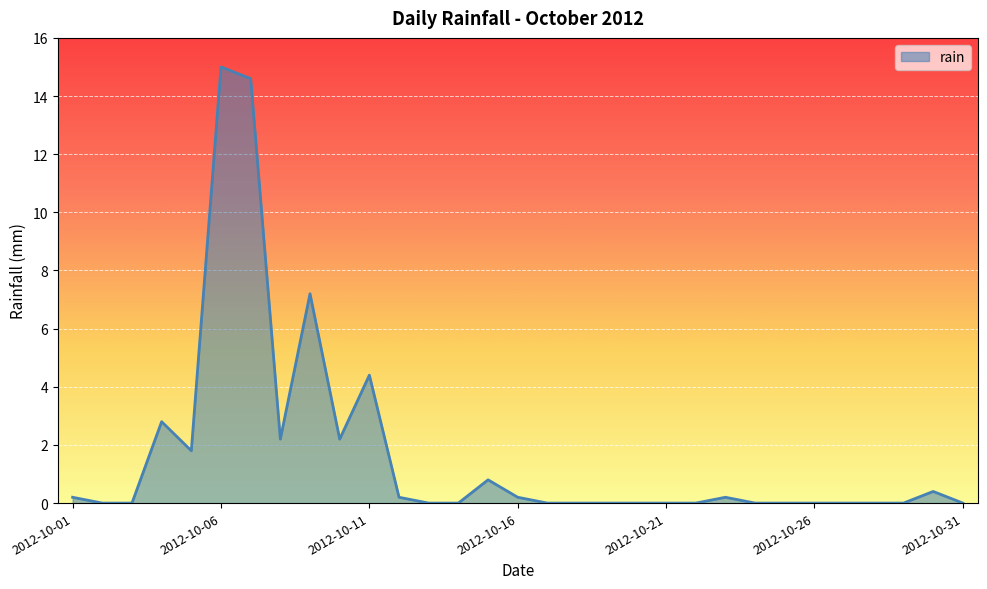

What is the average value?

1.7